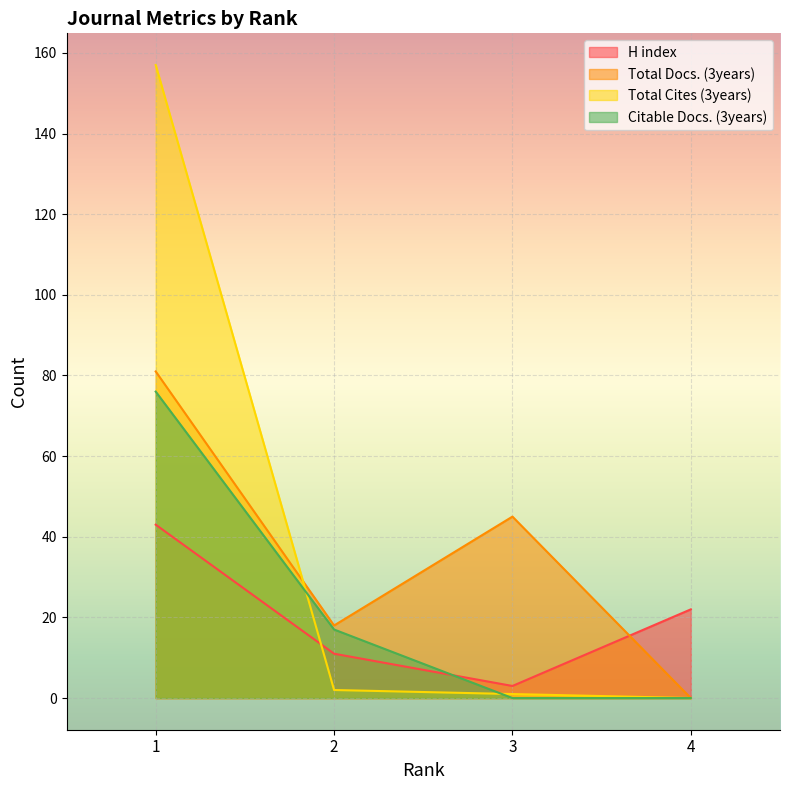

What is the spread (max minus min) of values at 1?

114